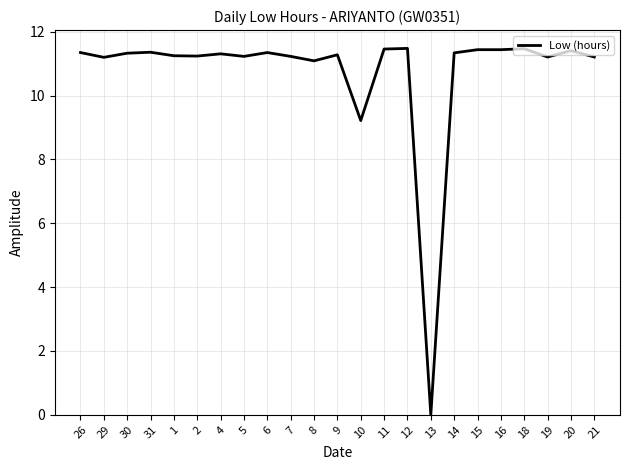

Approximately how many times larger is the value at 14 compared to 21?

1.0